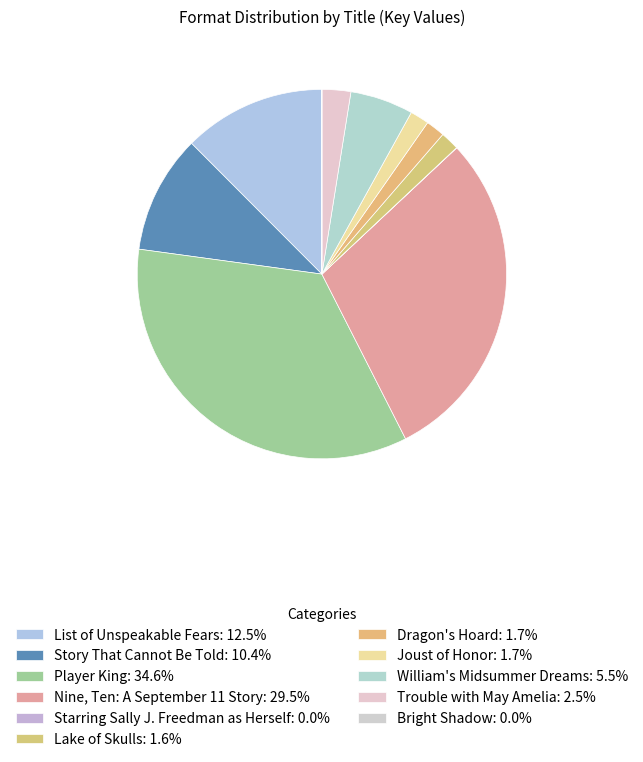

What percentage do Dragon's Hoard and Player King together represent?

36.3%